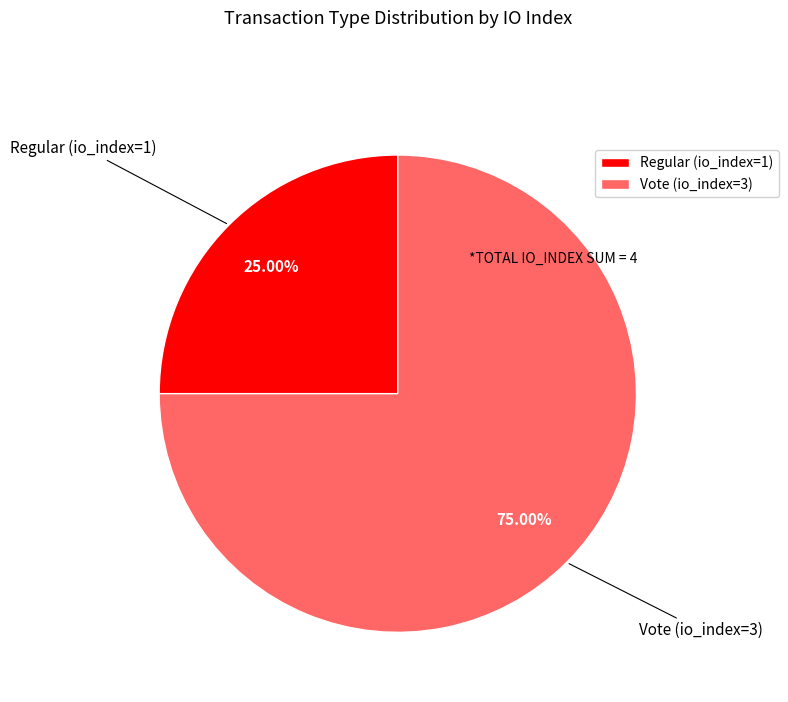

To the nearest percent, what is the average slice percentage?

50%